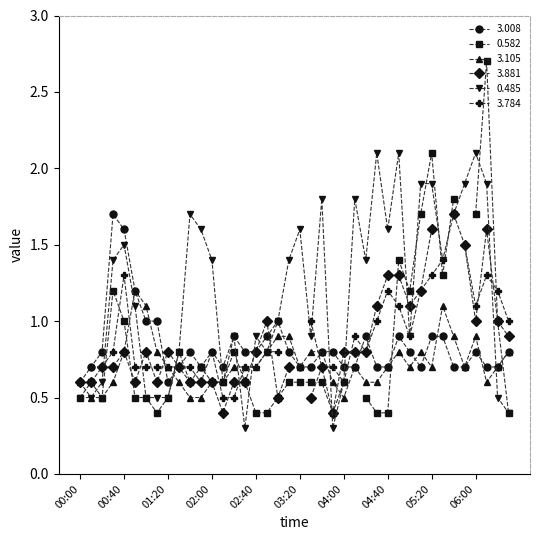

Is it true that the value at 01:20 is 0.2?

False